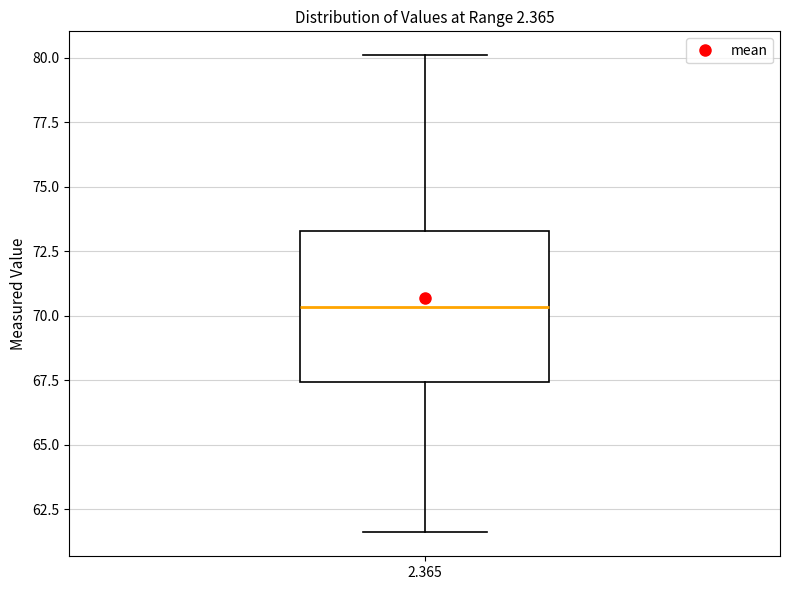

Where does the lower whisker of the box at x = 2.365 end on the y-axis? The values are not printed on the chart, so give them approximately, as read against the axis.

61.5